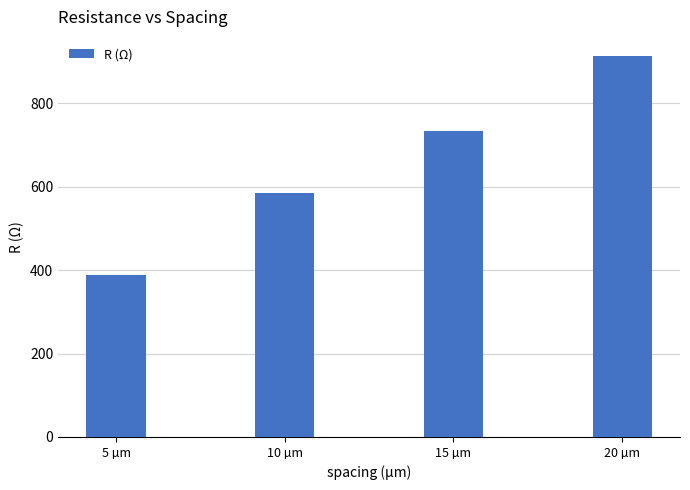

Reading left to right, extract all data points from this chart.

5 µm=388.6	10 µm=584.1	15 µm=733.1	20 µm=913.1